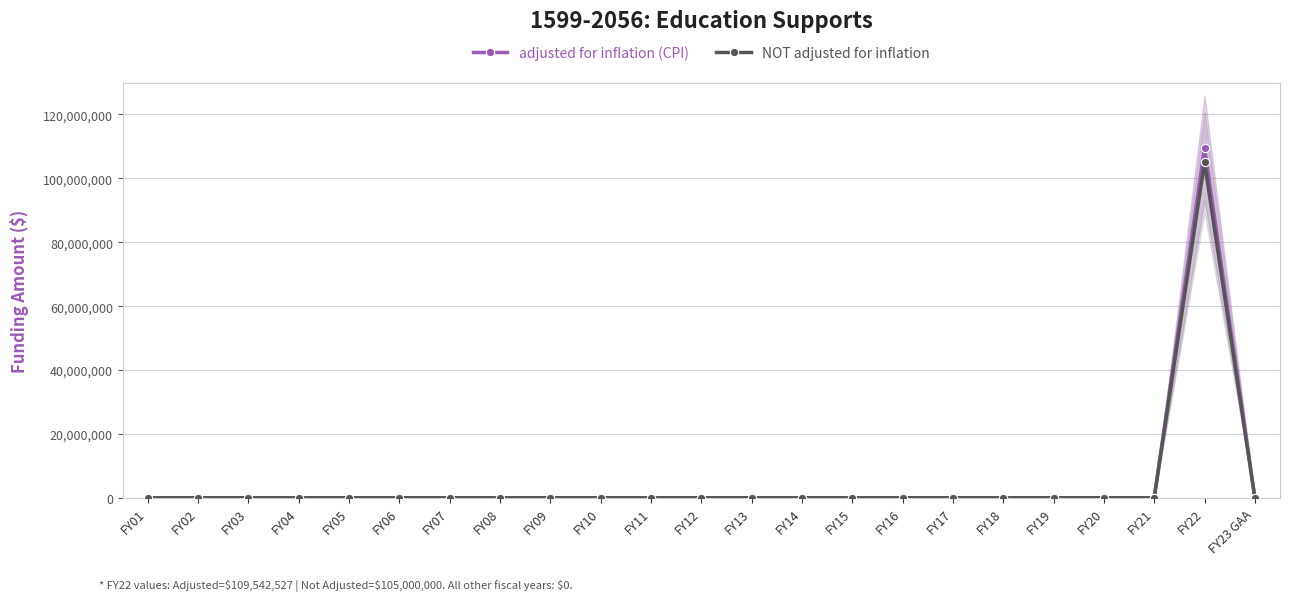

True or false: adjusted for inflation (CPI) and NOT adjusted for inflation intersect in this chart.

False